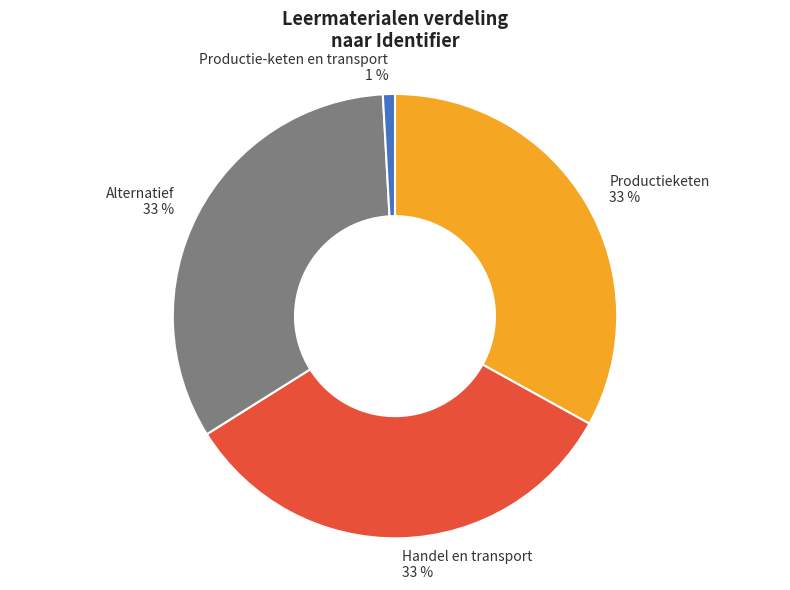

How many slices are in this pie chart?

4